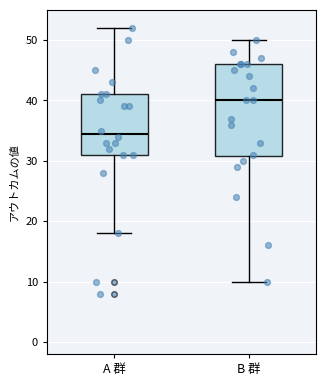

Which box is the tallest, from its lower edge to its upper edge?

B 群